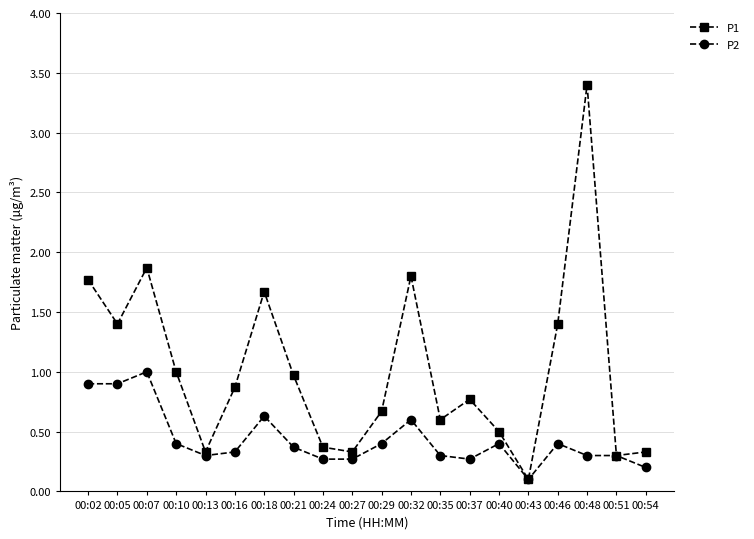

Reading left to right, extract all data points from this chart.

P1: 00:02=1.8	00:05=1.4	00:07=1.9	00:10=1.0	00:13=0.3	00:16=0.9	00:18=1.7	00:21=1.0	00:24=0.4	00:27=0.3	00:29=0.7	00:32=1.8	00:35=0.6	00:37=0.8	00:40=0.5	00:43=0.1	00:46=1.4	00:48=3.4	00:51=0.3	00:54=0.3
P2: 00:02=0.9	00:05=0.9	00:07=1.0	00:10=0.4	00:13=0.3	00:16=0.3	00:18=0.6	00:21=0.4	00:24=0.3	00:27=0.3	00:29=0.4	00:32=0.6	00:35=0.3	00:37=0.3	00:40=0.4	00:43=0.1	00:46=0.4	00:48=0.3	00:51=0.3	00:54=0.2